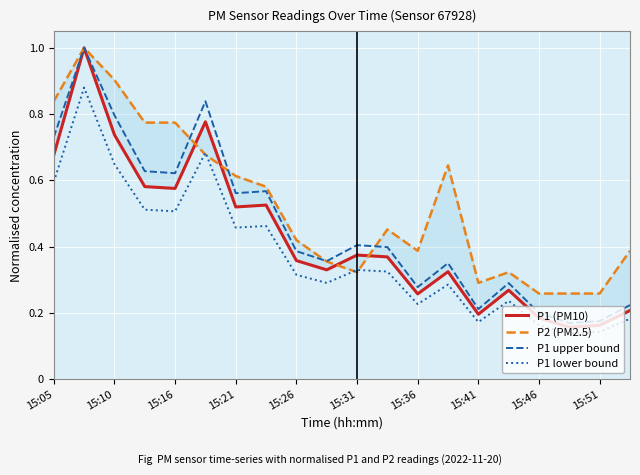

Is the value of P1 lower bound at 15:05 greater than the value of P1 upper bound at 11?

Yes